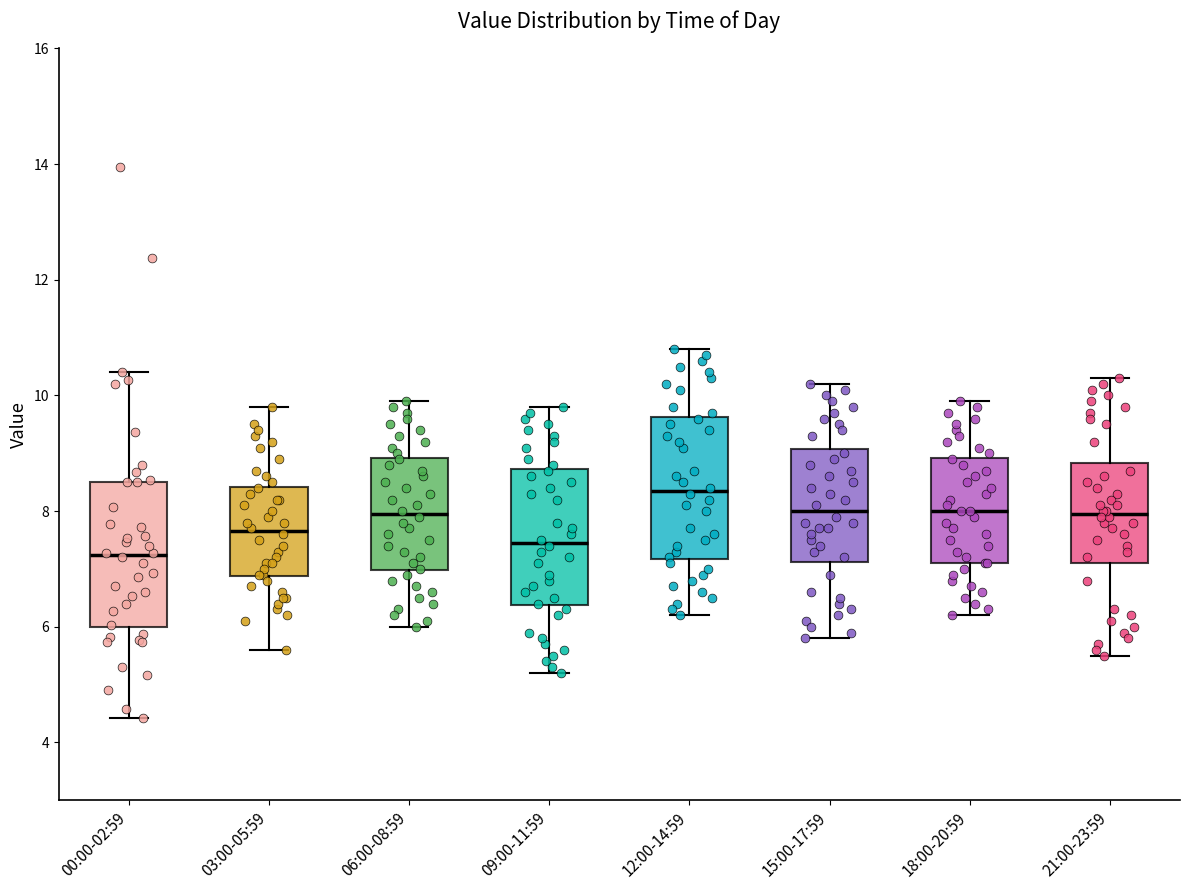

Which box's median line is the highest?

12:00-14:59